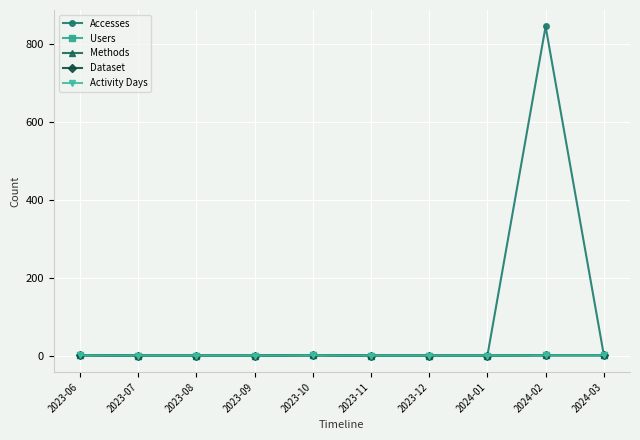

List the series in order of their peak value, lowest first.

Users, Methods, Dataset, Activity Days, Accesses